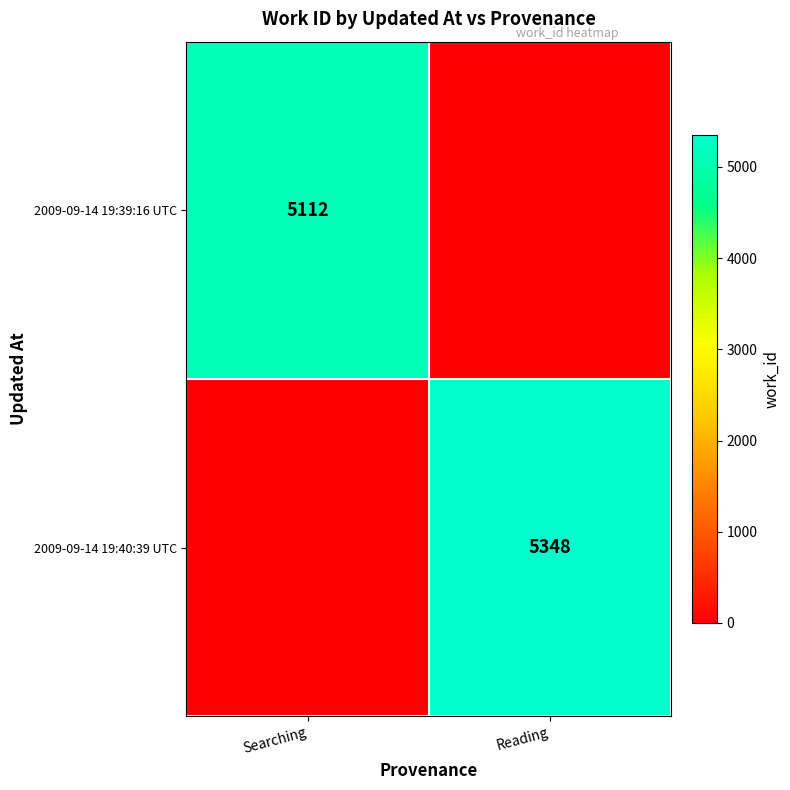

Is it true that 2009-09-14 19:39:16 UTC equals 2454 at Searching?

False